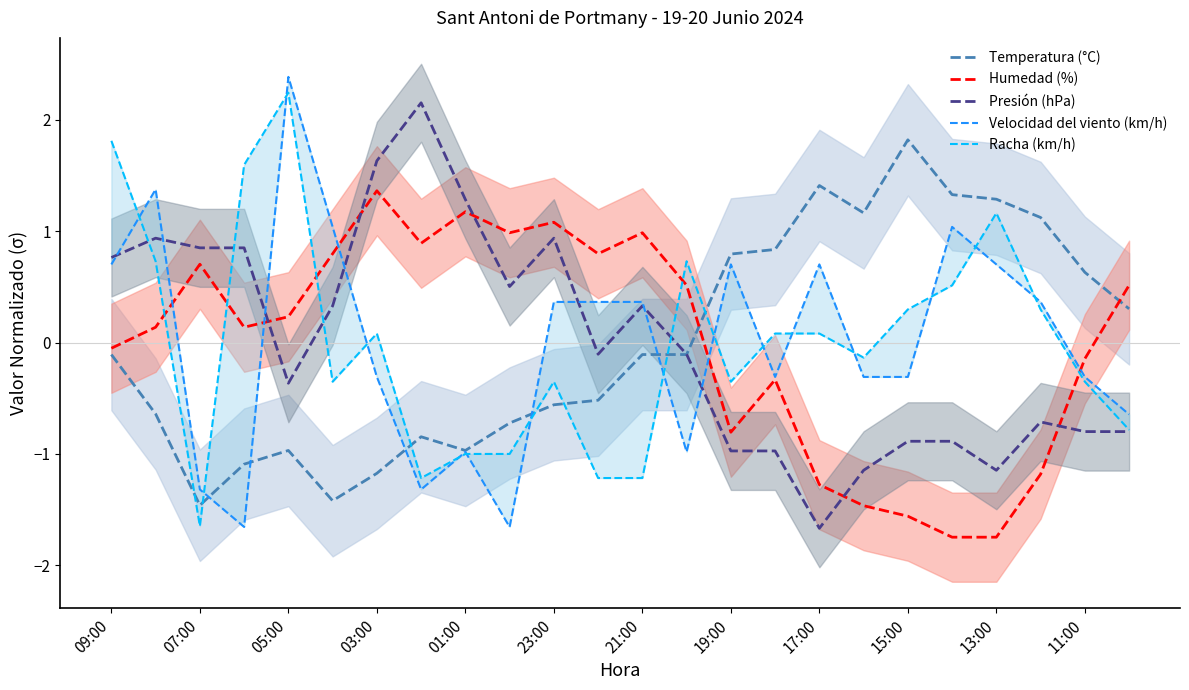

After their last crossing, which series has the higher values: Presión (hPa) or Humedad (%)?

Humedad (%)